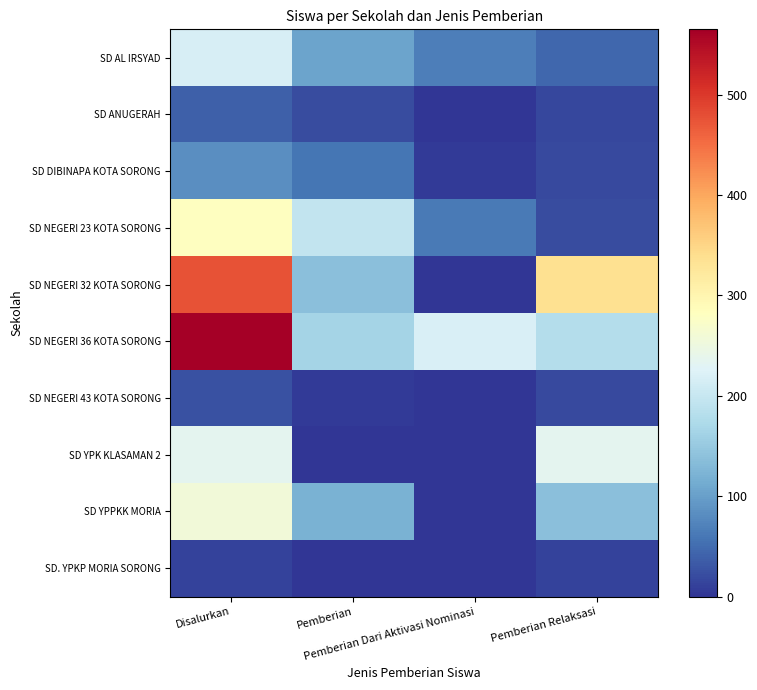

Reading right to left, what are all the values shown in this chart?

SD AL IRSYAD: Pemberian Relaksasi=45	Pemberian Dari Aktivasi Nominasi=68	Pemberian=105	Disalurkan=218
SD ANUGERAH: Pemberian Relaksasi=17	Pemberian Dari Aktivasi Nominasi=0	Pemberian=22	Disalurkan=39
SD DIBINAPA KOTA SORONG: Pemberian Relaksasi=19	Pemberian Dari Aktivasi Nominasi=5	Pemberian=59	Disalurkan=83
SD NEGERI 23 KOTA SORONG: Pemberian Relaksasi=22	Pemberian Dari Aktivasi Nominasi=63	Pemberian=196	Disalurkan=281
SD NEGERI 32 KOTA SORONG: Pemberian Relaksasi=337	Pemberian Dari Aktivasi Nominasi=2	Pemberian=137	Disalurkan=476
SD NEGERI 36 KOTA SORONG: Pemberian Relaksasi=180	Pemberian Dari Aktivasi Nominasi=220	Pemberian=165	Disalurkan=565
SD NEGERI 43 KOTA SORONG: Pemberian Relaksasi=19	Pemberian Dari Aktivasi Nominasi=2	Pemberian=5	Disalurkan=26
SD YPK KLASAMAN 2: Pemberian Relaksasi=236	Pemberian Dari Aktivasi Nominasi=0	Pemberian=0	Disalurkan=236
SD YPPKK MORIA: Pemberian Relaksasi=137	Pemberian Dari Aktivasi Nominasi=0	Pemberian=121	Disalurkan=258
SD. YPKP MORIA SORONG: Pemberian Relaksasi=12	Pemberian Dari Aktivasi Nominasi=0	Pemberian=1	Disalurkan=13